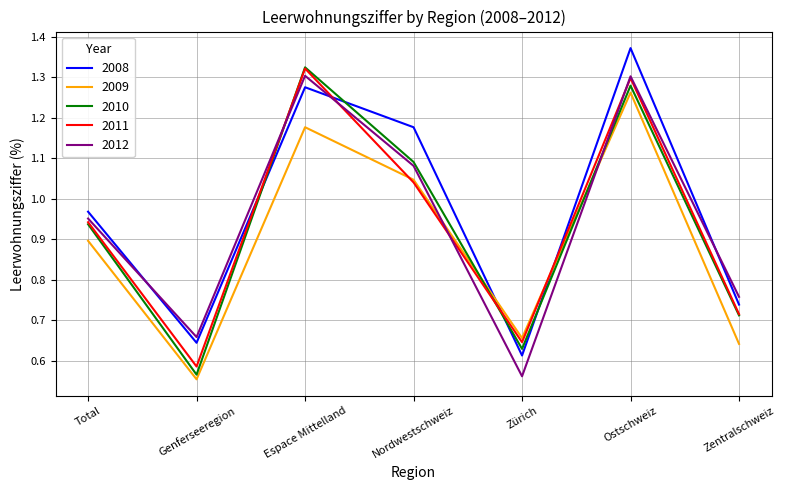

What is the total value across all series at Genferseeregion?

3.0